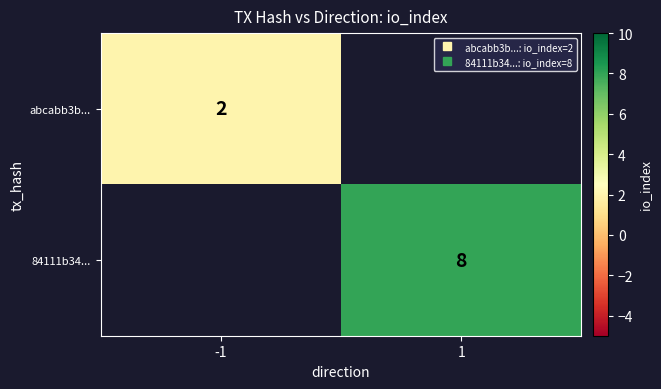

The value of abcabb3b... at -1 is 2.0. True or false?

True